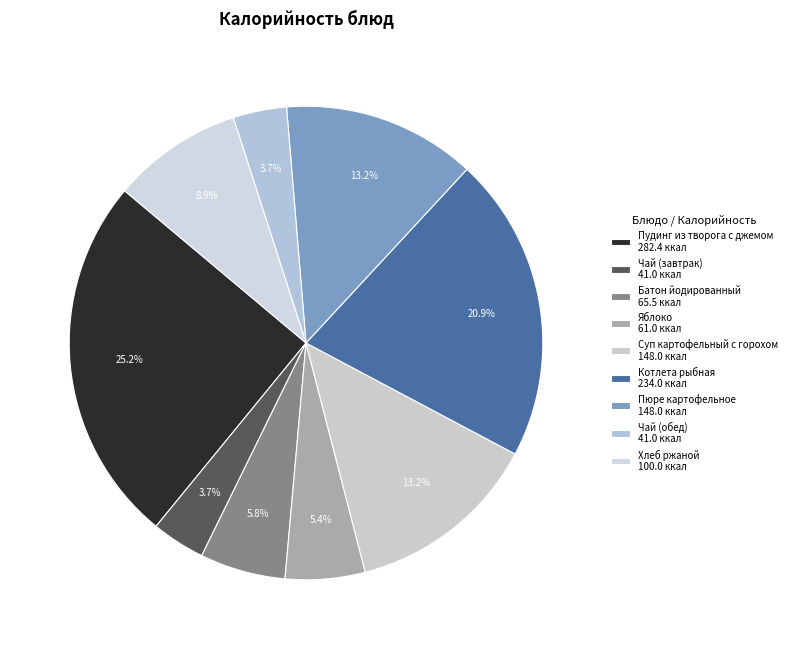

What is the change in value from Батон йодированный to Яблоко?

-4.5